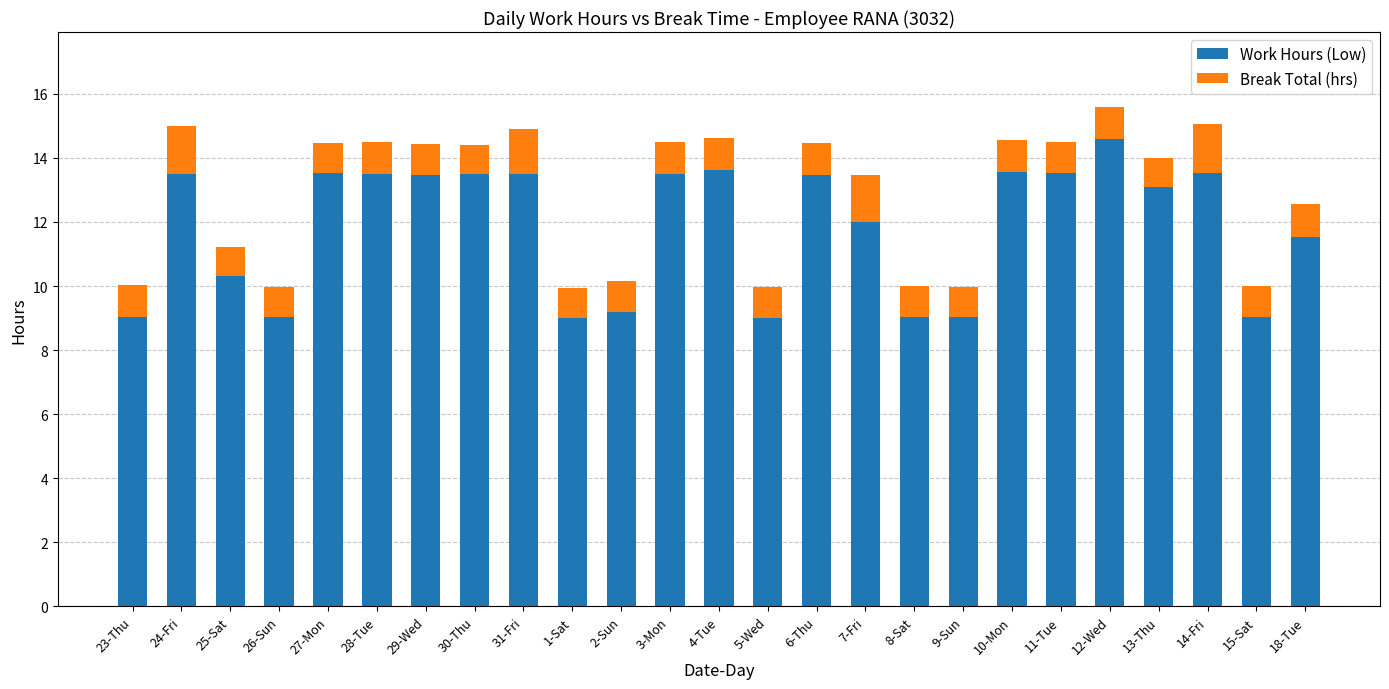

What is the total value across all series at 2-Sun?

10.2